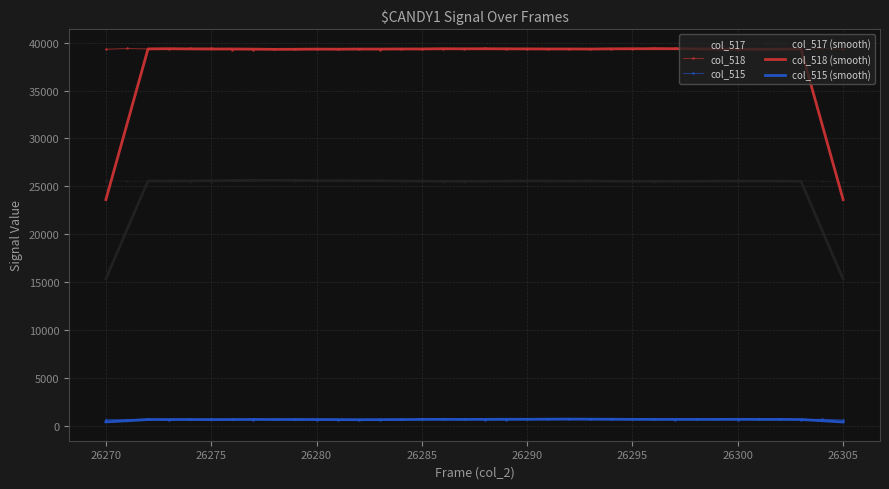

True or false: col_515 (smooth) and col_517 (smooth) cross at least once.

False